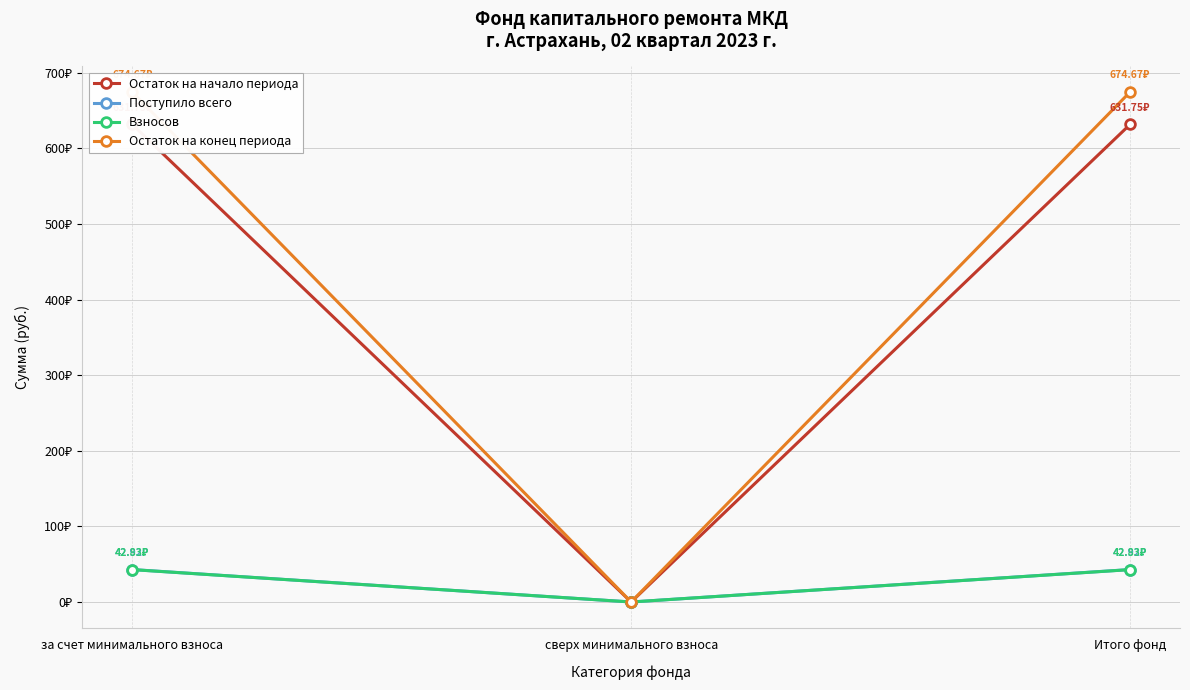

What is the average value of the Остаток на начало периода series?

421.2